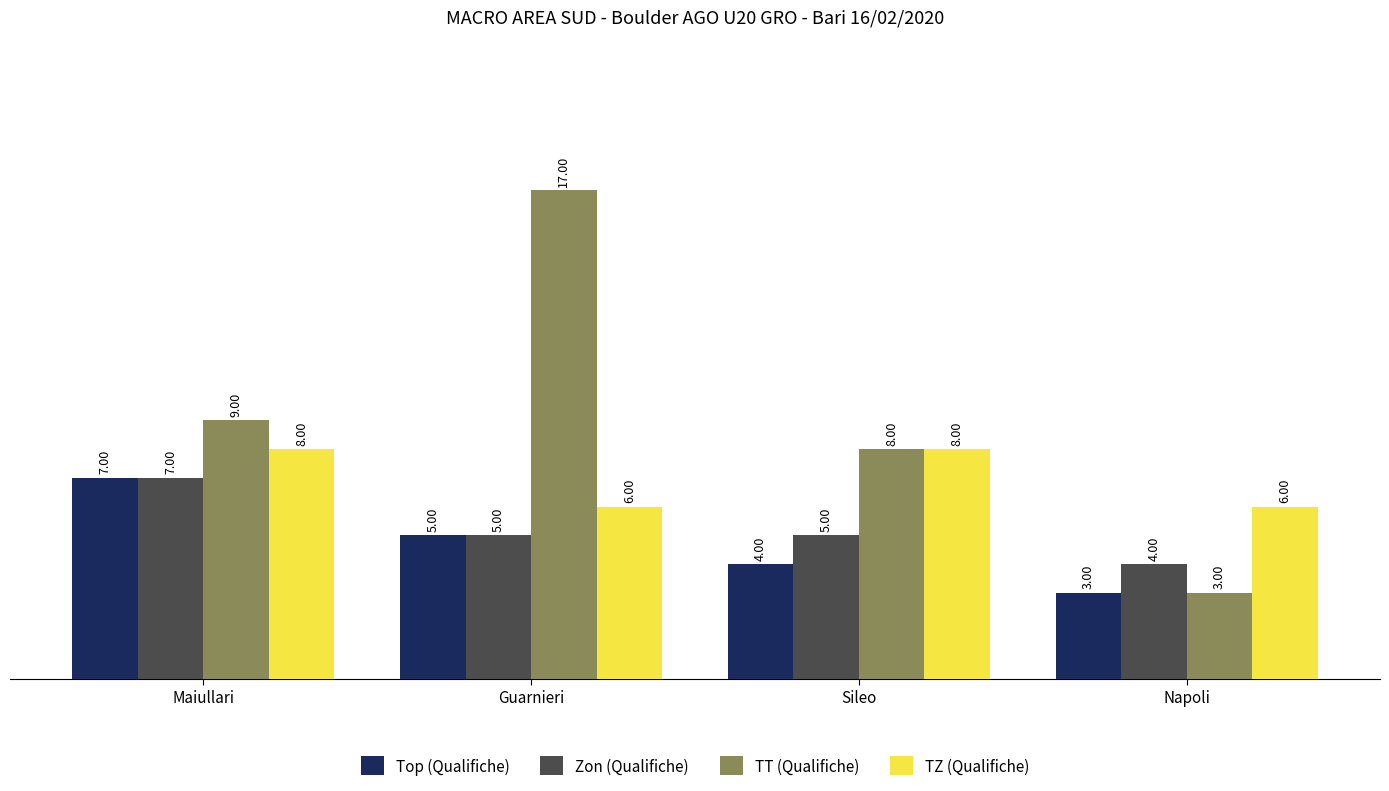

Which series has the largest total across all categories?

TT (Qualifiche)